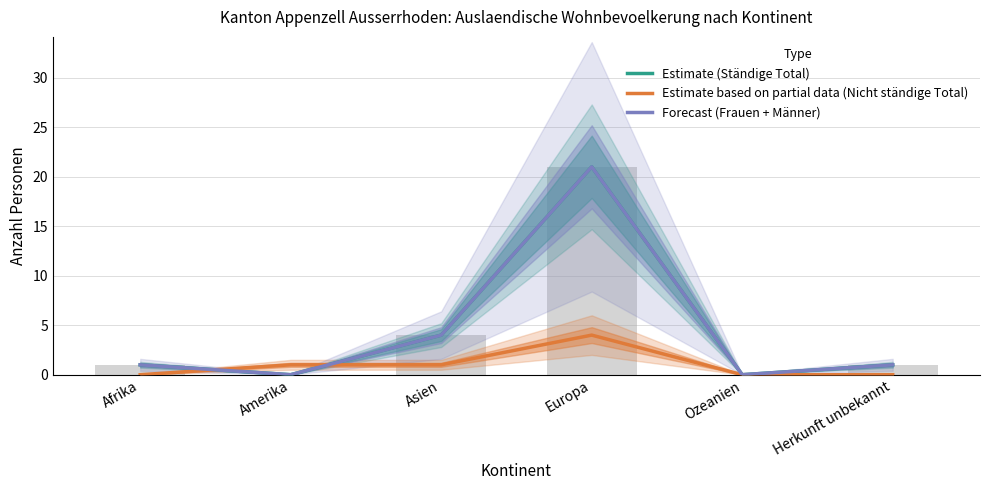

How many series are shown in this chart?

3